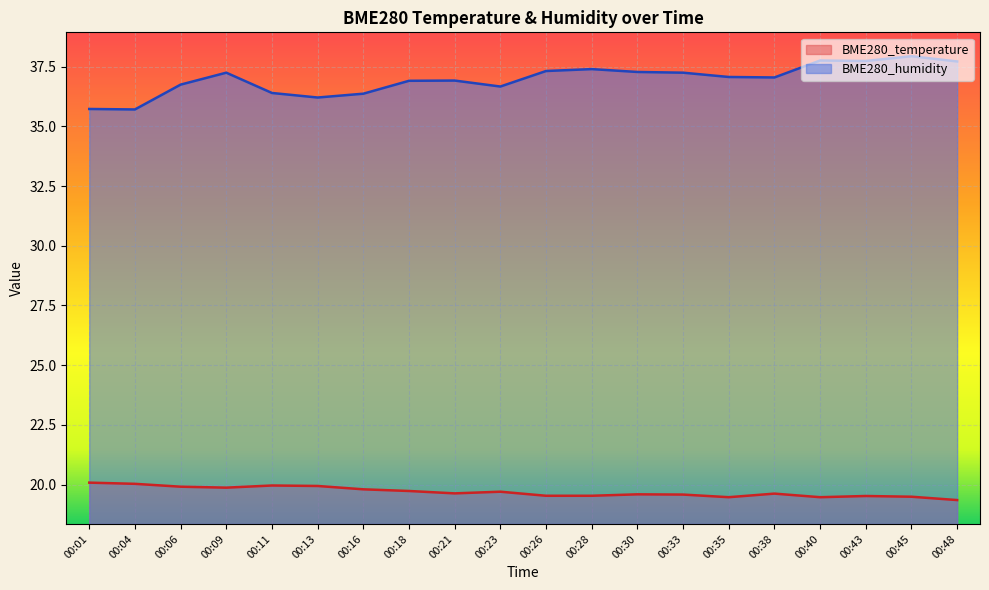

Rank the series at 00:23 from lowest to highest value.

BME280_temperature, BME280_humidity